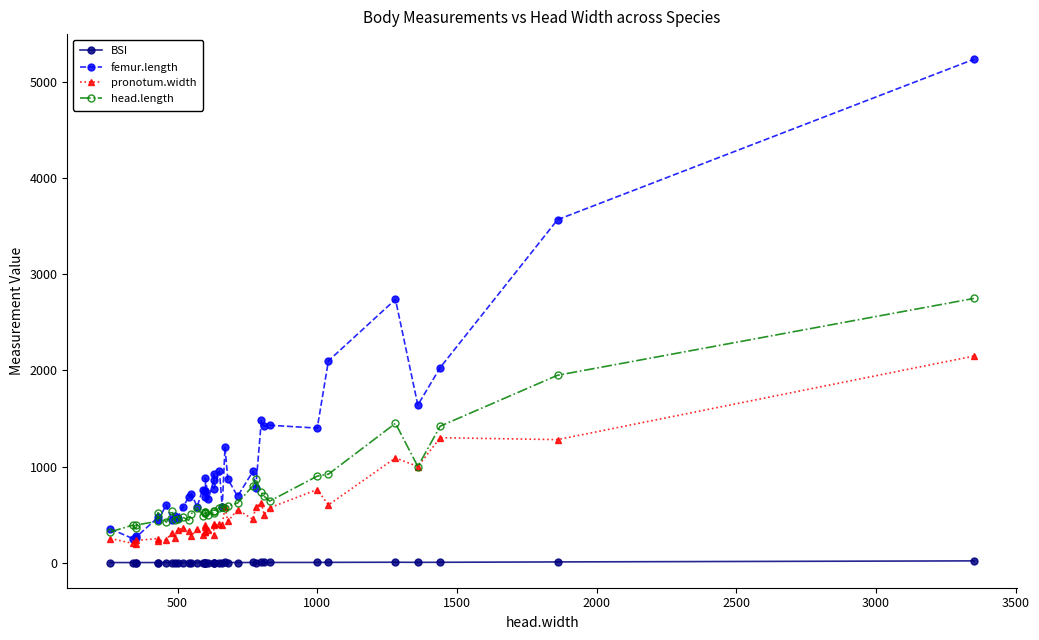

True or false: head.length and BSI intersect in this chart.

False